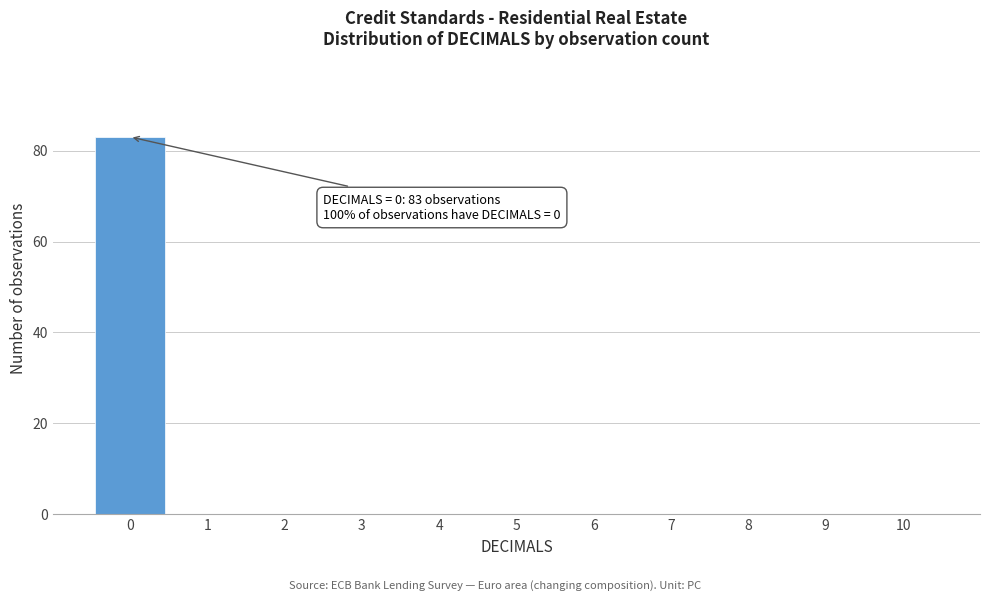

Which range on the x-axis has the tallest bar?

-0.5 to 0.5